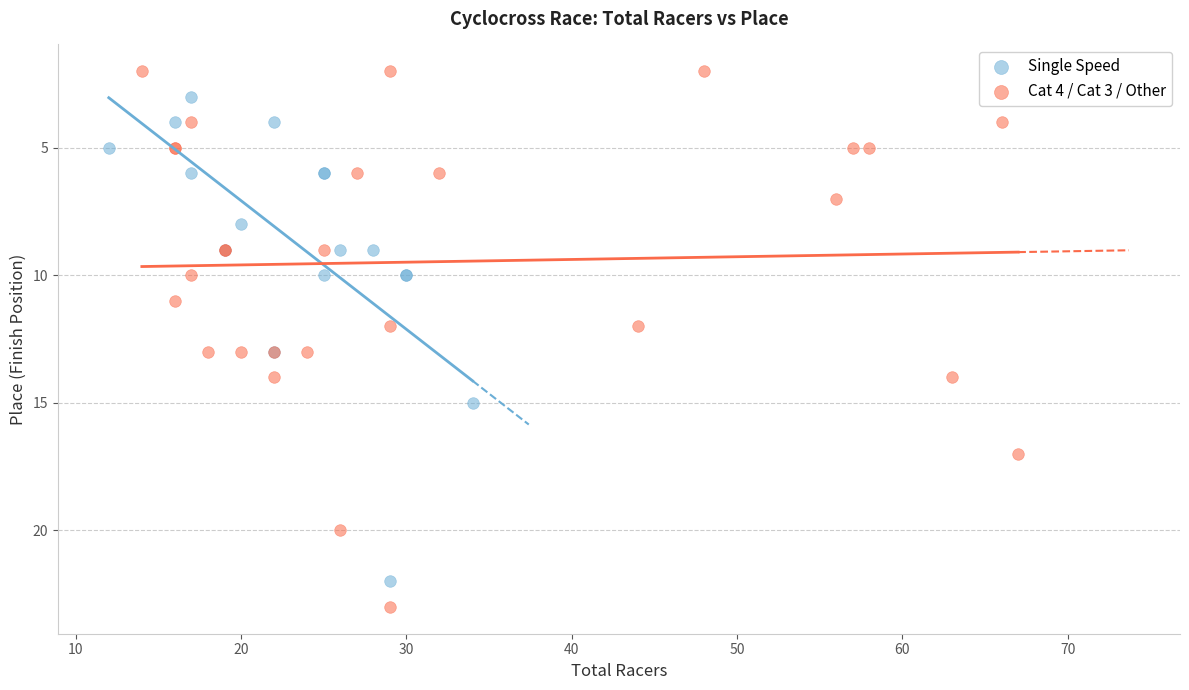

Which series reaches the minimum Y coordinate?

Cat 4 / Cat 3 / Other